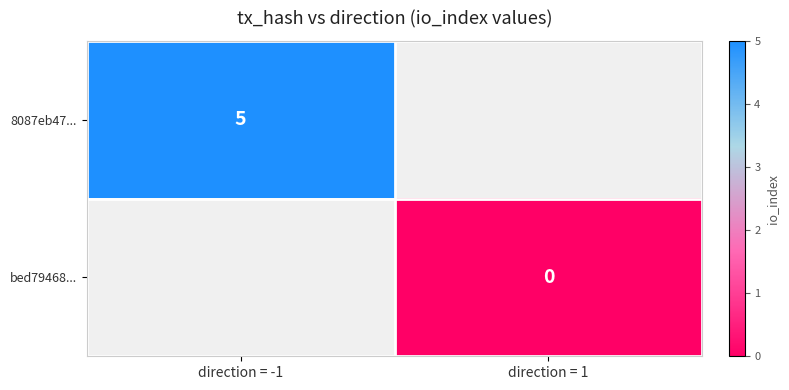

What is the maximum value shown in the chart?

5.0